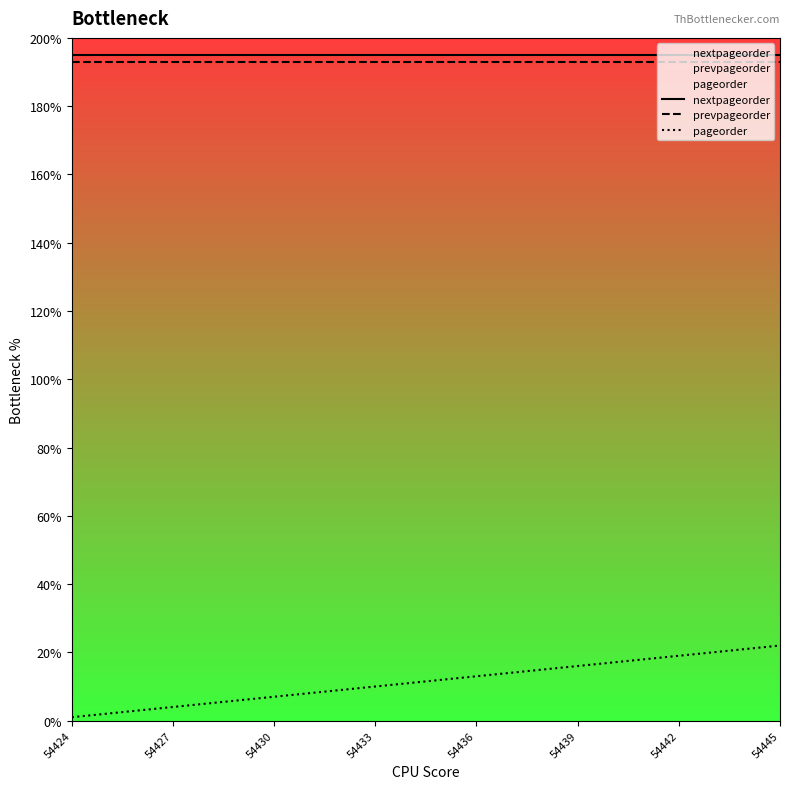

What are all the series names shown in the legend?

nextpageorder, prevpageorder, pageorder